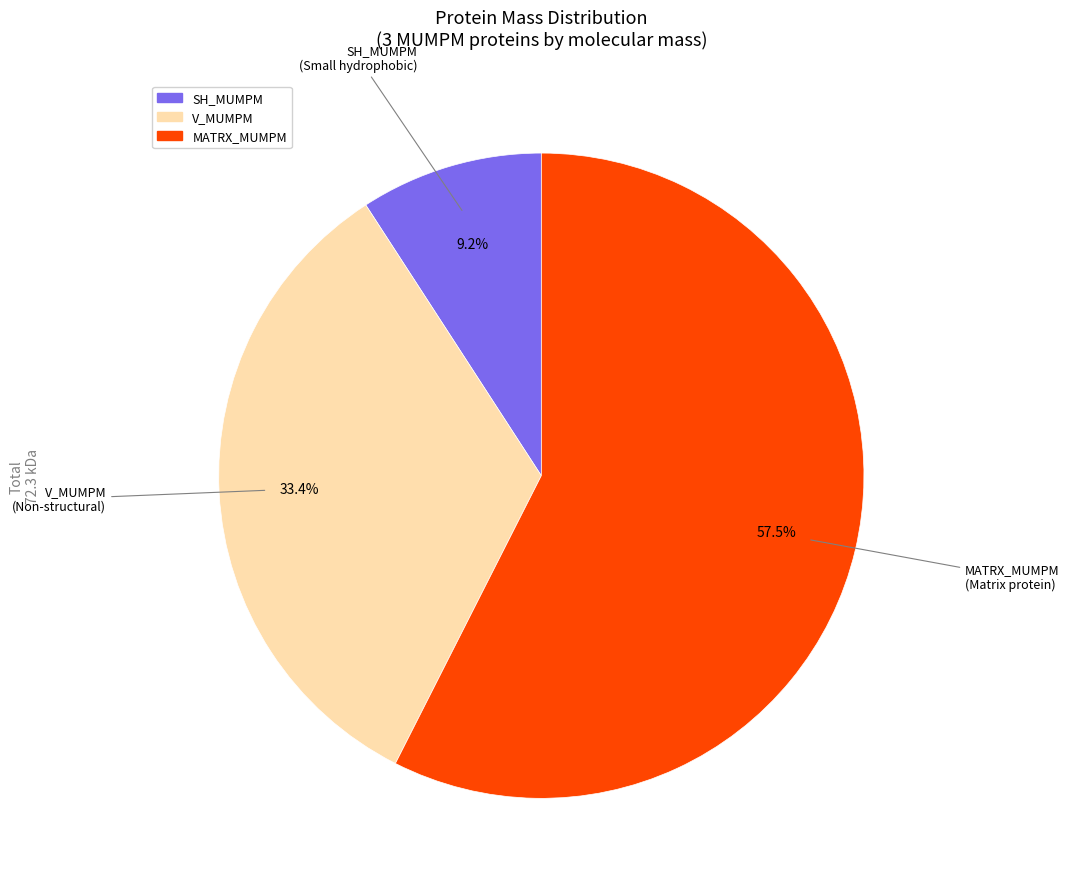

Is there any slice that represents more than half of the pie?

Yes